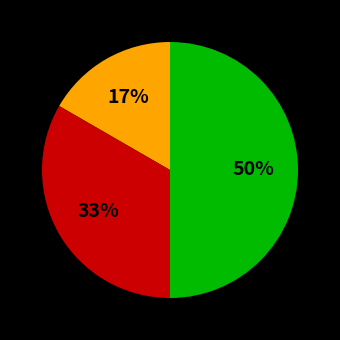

To the nearest percent, what is the average slice percentage?

33%